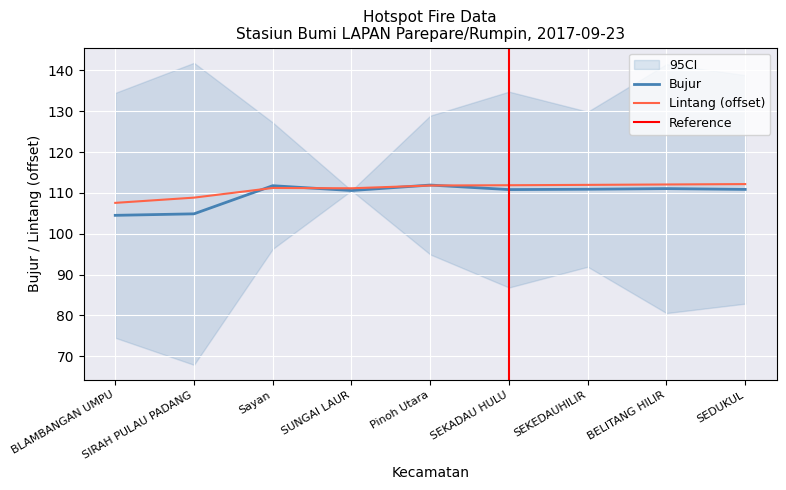

Rank the series at BLAMBANGAN UMPU from highest to lowest value.

Lintang, Bujur